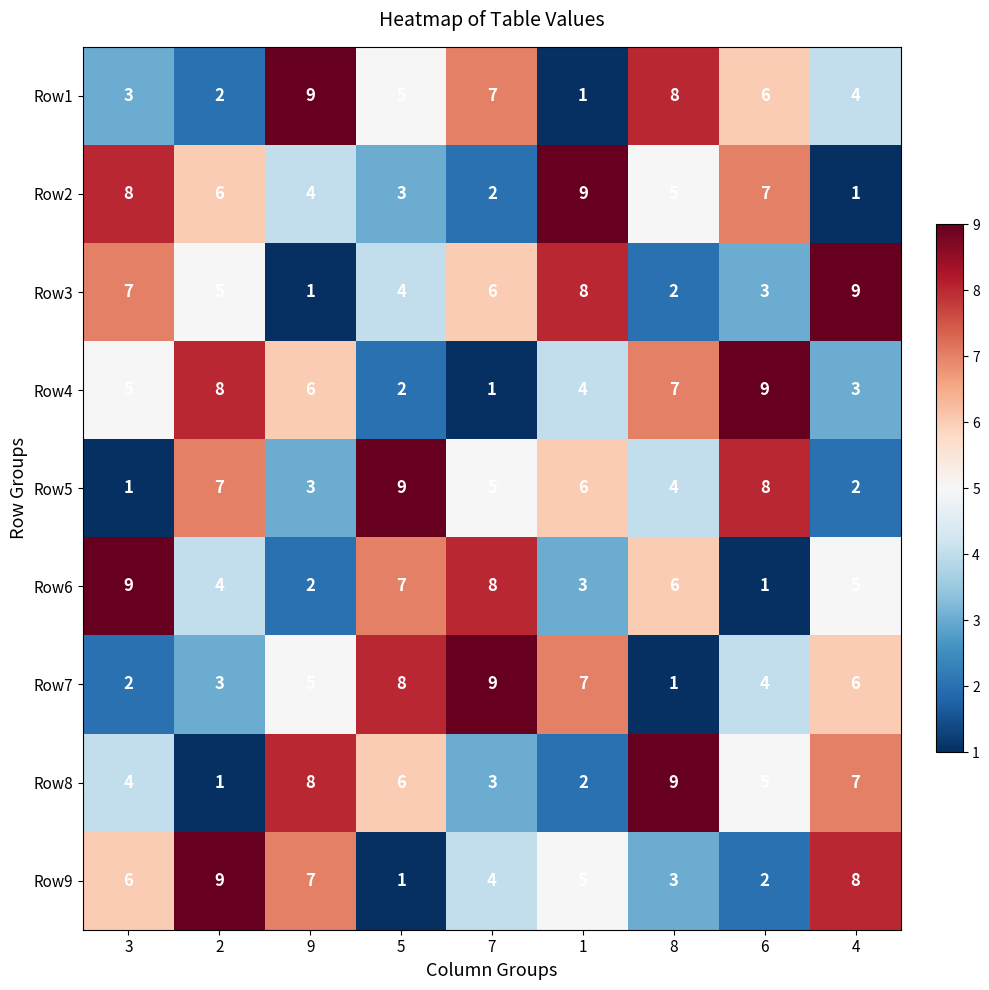

What is the difference between the second highest and minimum values in the Row6 series?

7